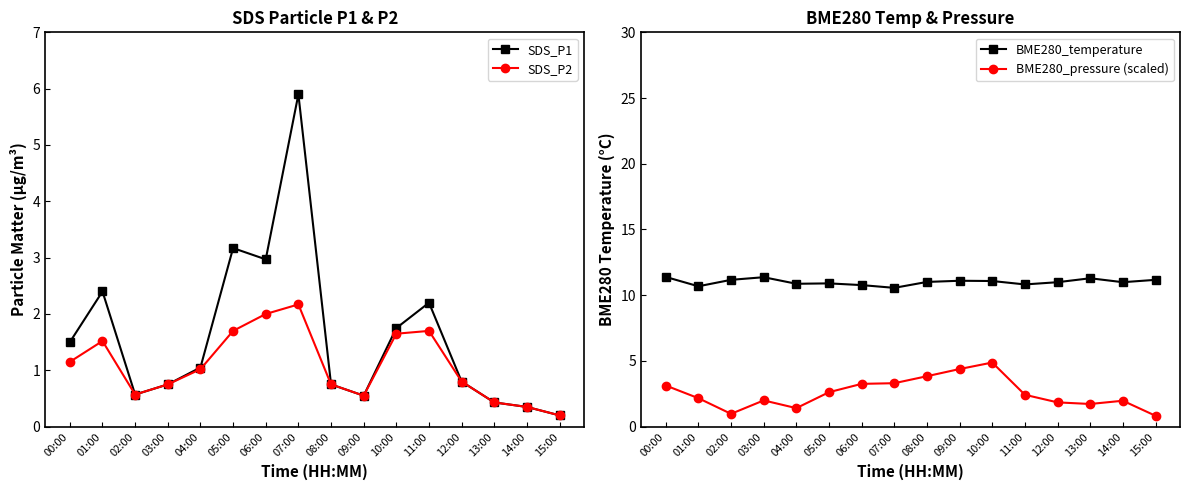

What is the greatest value displayed?

11.4